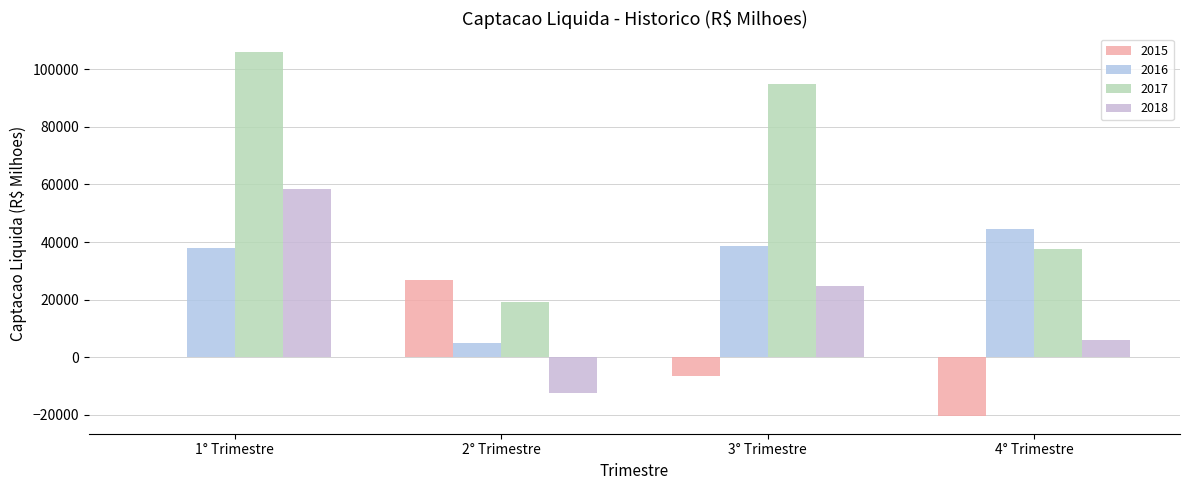

How many categories are shown in the chart?

4